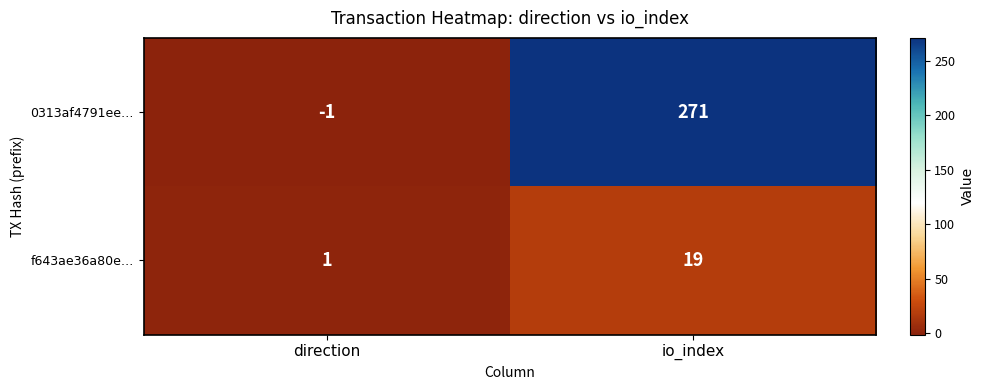

Reading left to right, extract all data points from this chart.

0313af4791ee…: direction=-1	io_index=271
f643ae36a80e…: direction=1	io_index=19